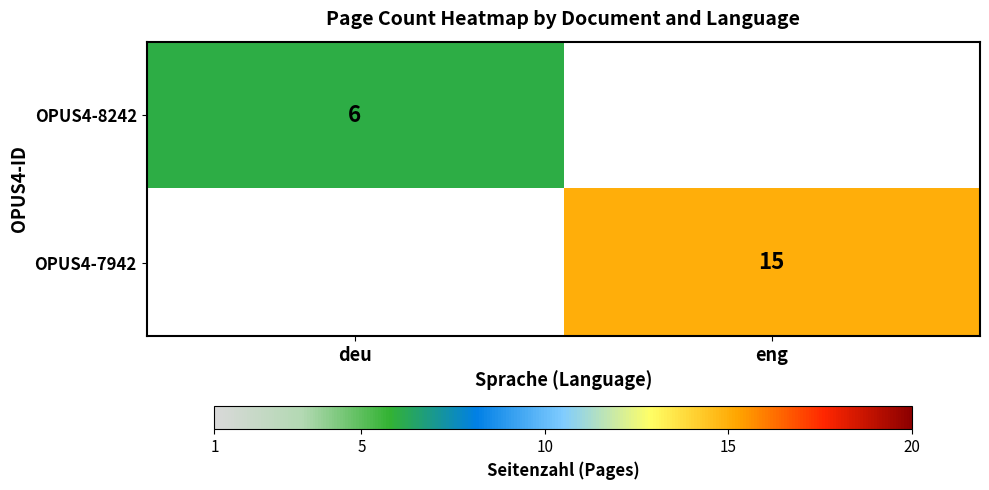

True or false: OPUS4-8242 has a value of 2 at deu.

False